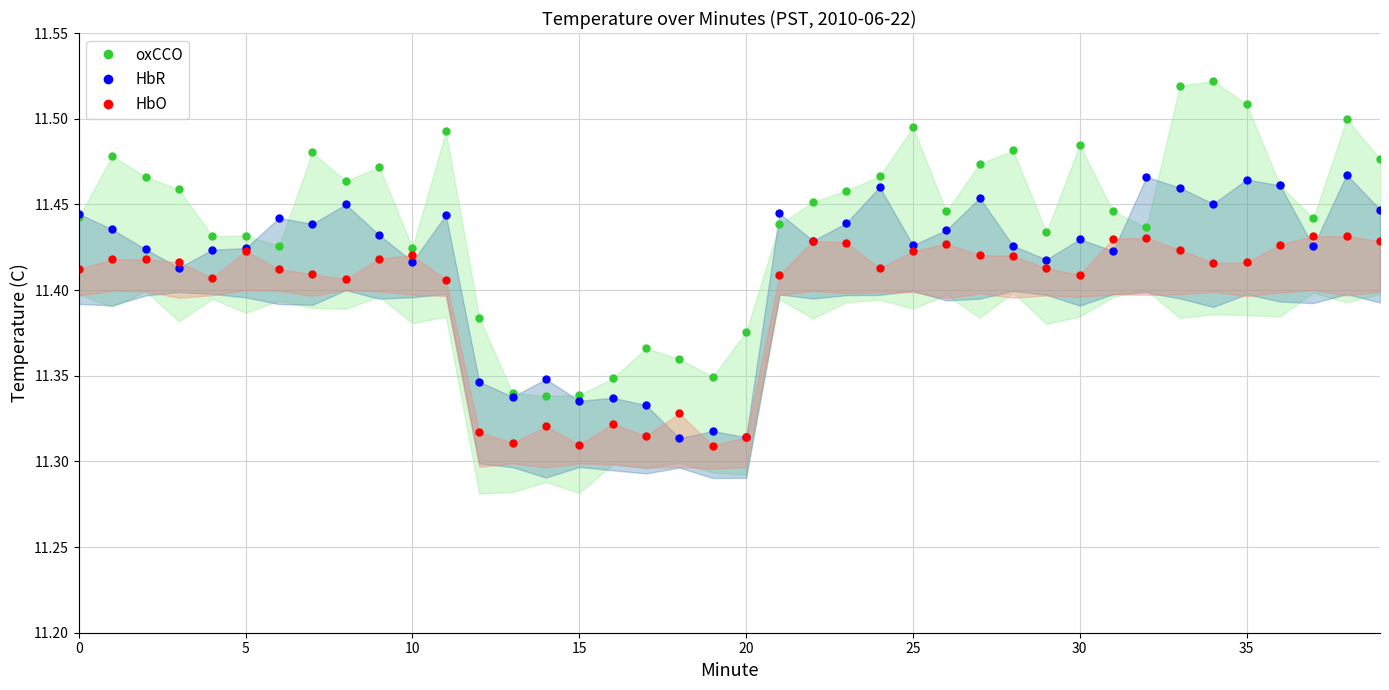

What is the value of the oxCCO point at the 3rd from the left?

11.5